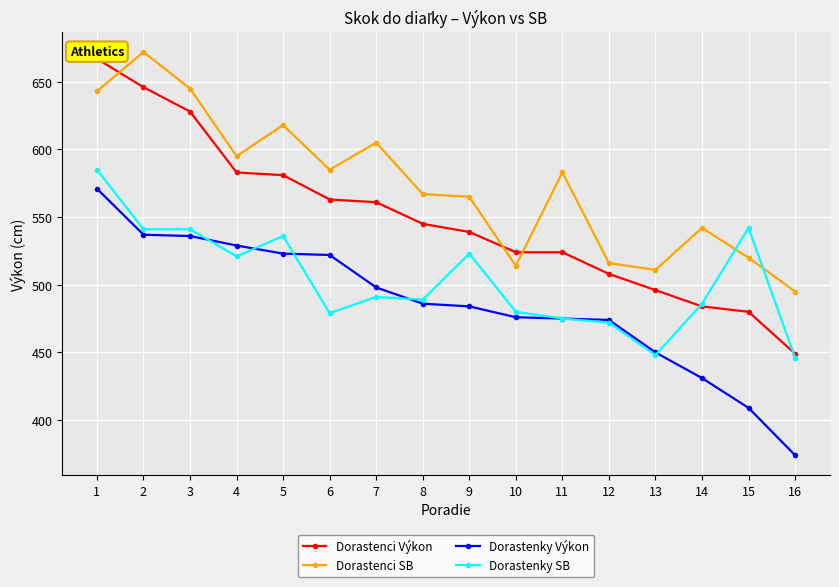

What are all the series names shown in the legend?

Dorastenci Výkon, Dorastenci SB, Dorastenky Výkon, Dorastenky SB